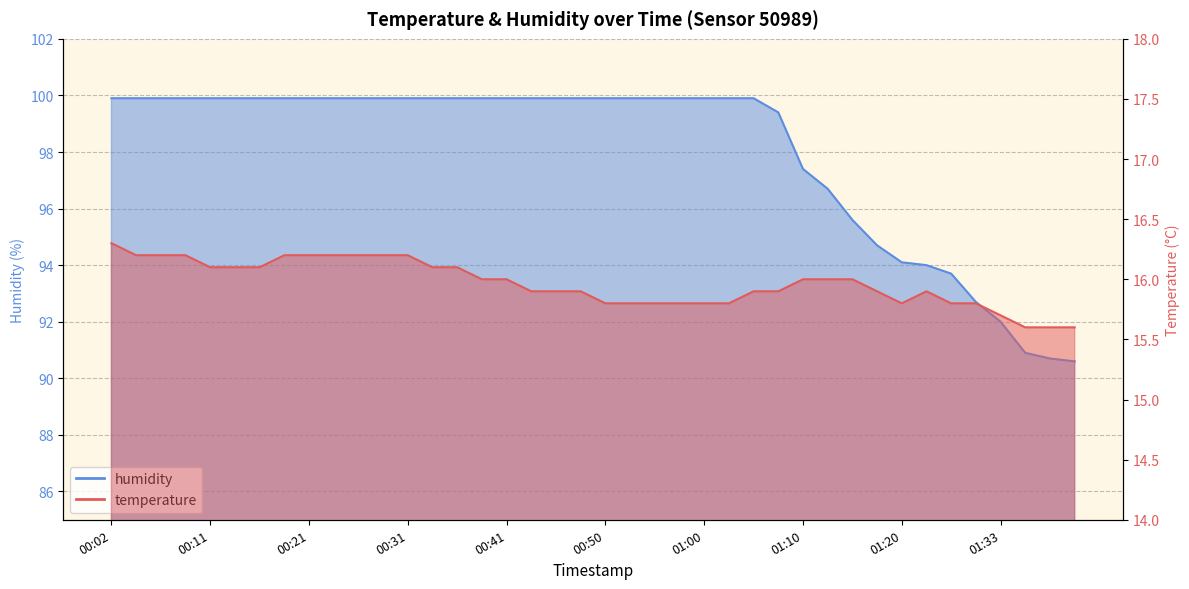

Reading left to right, what are all the values shown in this chart?

temperature: 00:02=16.3	00:04=16.2	00:06=16.2	00:09=16.2	00:11=16.1	00:14=16.1	00:16=16.1	00:19=16.2	00:21=16.2	00:24=16.2	00:26=16.2	00:29=16.2	00:31=16.2	00:33=16.1	00:36=16.1	00:38=16.0	00:41=16.0	00:43=15.9	00:46=15.9	00:48=15.9	00:50=15.8	00:53=15.8	00:55=15.8	00:58=15.8	01:00=15.8	01:03=15.8	01:05=15.9	01:08=15.9	01:10=16.0	01:13=16.0	01:15=16.0	01:18=15.9	01:20=15.8	01:23=15.9	01:25=15.8	01:28=15.8	01:33=15.7	01:36=15.6	01:38=15.6	01:41=15.6
humidity: 00:02=99.9	00:04=99.9	00:06=99.9	00:09=99.9	00:11=99.9	00:14=99.9	00:16=99.9	00:19=99.9	00:21=99.9	00:24=99.9	00:26=99.9	00:29=99.9	00:31=99.9	00:33=99.9	00:36=99.9	00:38=99.9	00:41=99.9	00:43=99.9	00:46=99.9	00:48=99.9	00:50=99.9	00:53=99.9	00:55=99.9	00:58=99.9	01:00=99.9	01:03=99.9	01:05=99.9	01:08=99.4	01:10=97.4	01:13=96.7	01:15=95.6	01:18=94.7	01:20=94.1	01:23=94.0	01:25=93.7	01:28=92.7	01:33=92.0	01:36=90.9	01:38=90.7	01:41=90.6